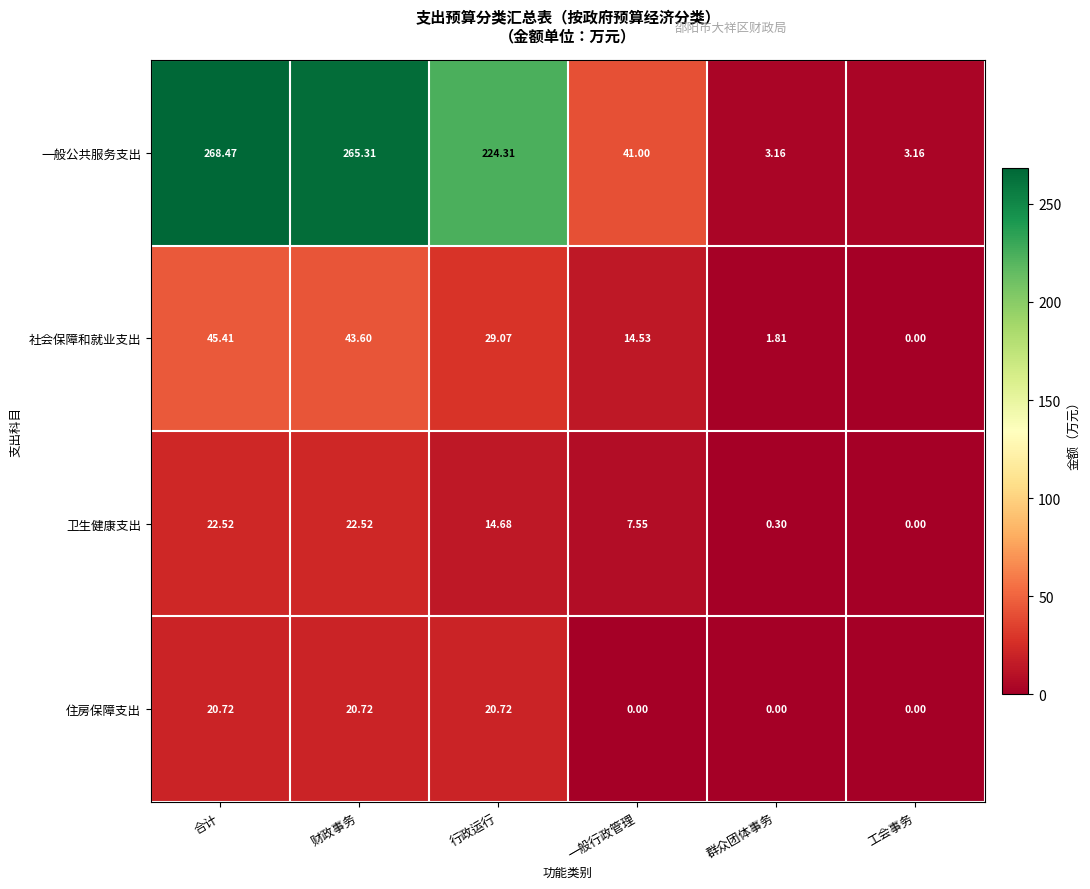

Which series has the largest total across all categories?

一般公共服务支出